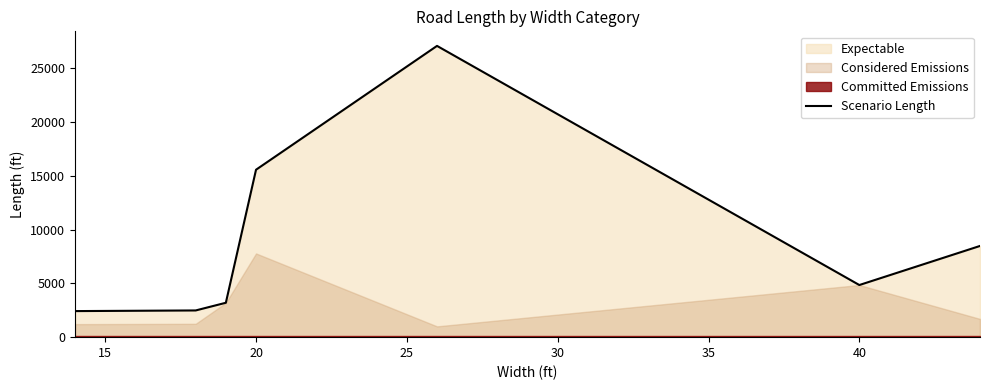

What is the lowest value of the Scenario Length series?

2425